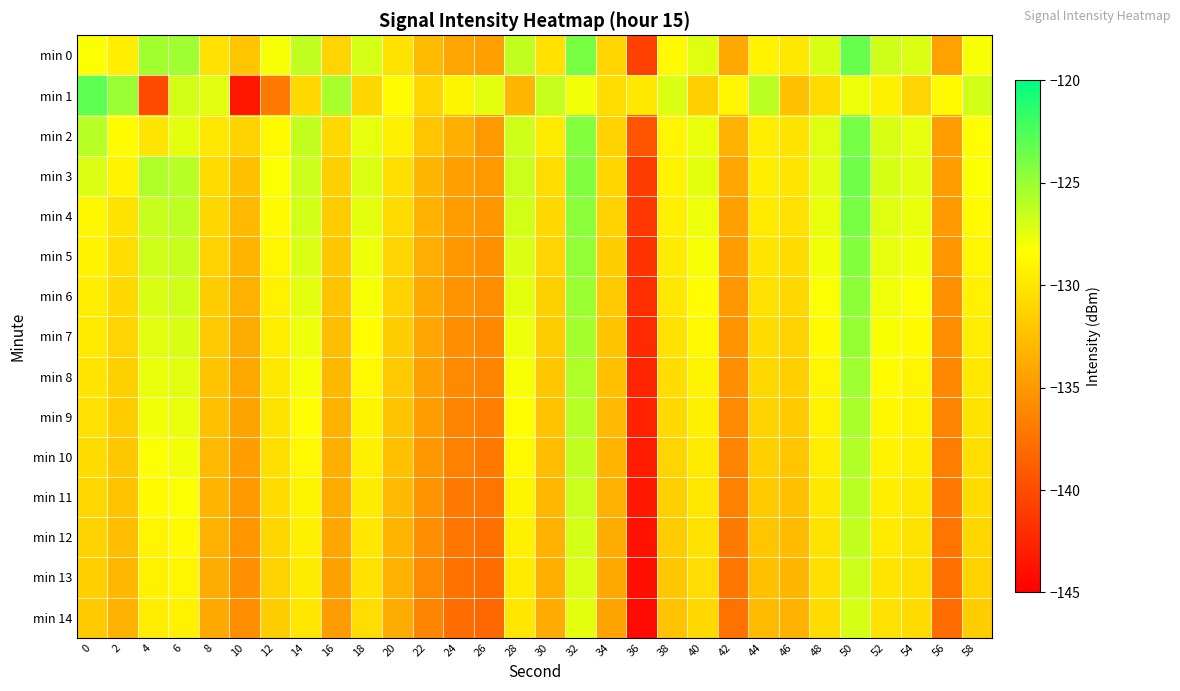

What is the minimum value shown in the chart?

-144.3